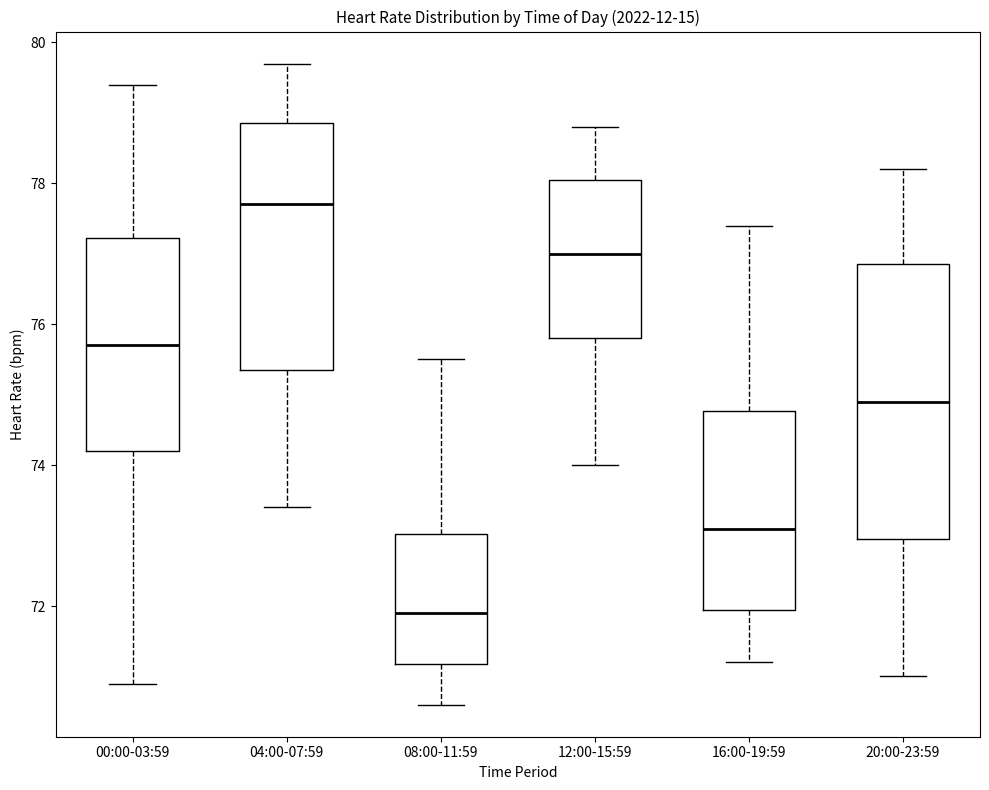

Reading left to right, read every box against the y-axis: the position of its median line, the range the box covers, and the ends of its whiskers. The values are not printed on the chart, so give them approximately, as read against the axis.

00:00-03:59: median 75.8, box 74.2 to 77.2, whiskers 71.0 to 79.4
04:00-07:59: median 77.8, box 75.4 to 78.8, whiskers 73.4 to 79.8
08:00-11:59: median 72.0, box 71.2 to 73.0, whiskers 70.6 to 75.6
12:00-15:59: median 77.0, box 75.8 to 78.0, whiskers 74.0 to 78.8
16:00-19:59: median 73.2, box 72.0 to 74.8, whiskers 71.2 to 77.4
20:00-23:59: median 75.0, box 73.0 to 76.8, whiskers 71.0 to 78.2